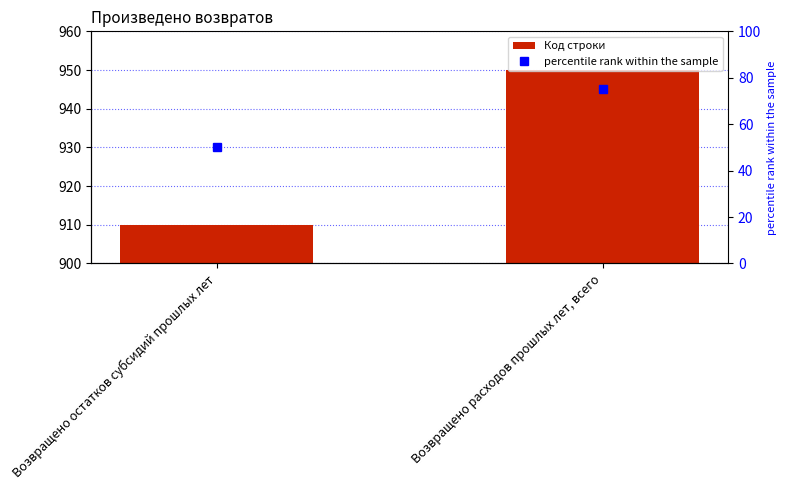

What are all the series names shown in the legend?

Код строки, percentile rank within the sample